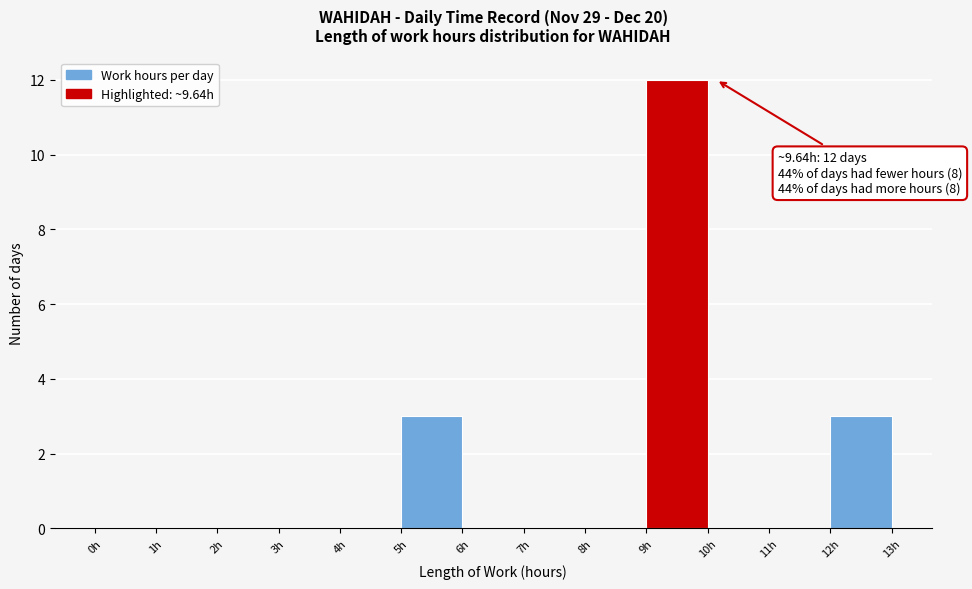

Over which range of the x-axis is the bar tallest?

9 to 10